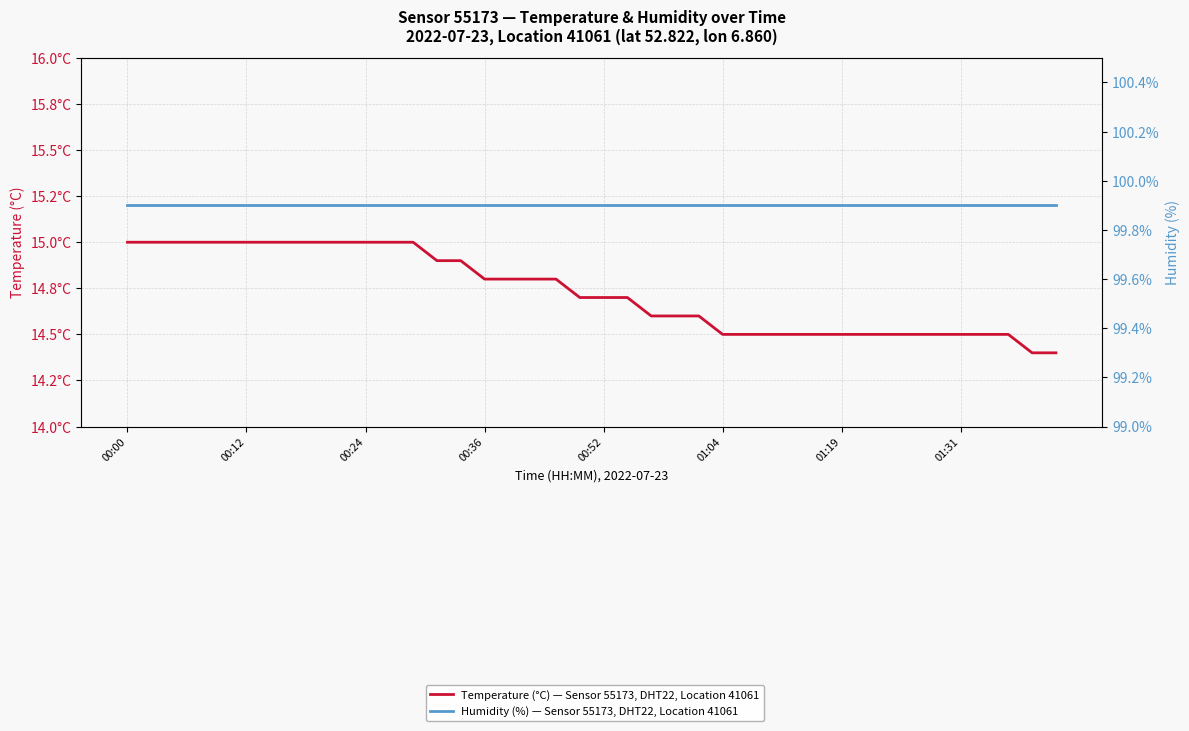

True or false: Temperature (°C) — Sensor 55173, DHT22, Location 41061 and Humidity (%) — Sensor 55173, DHT22, Location 41061 cross at least once.

False